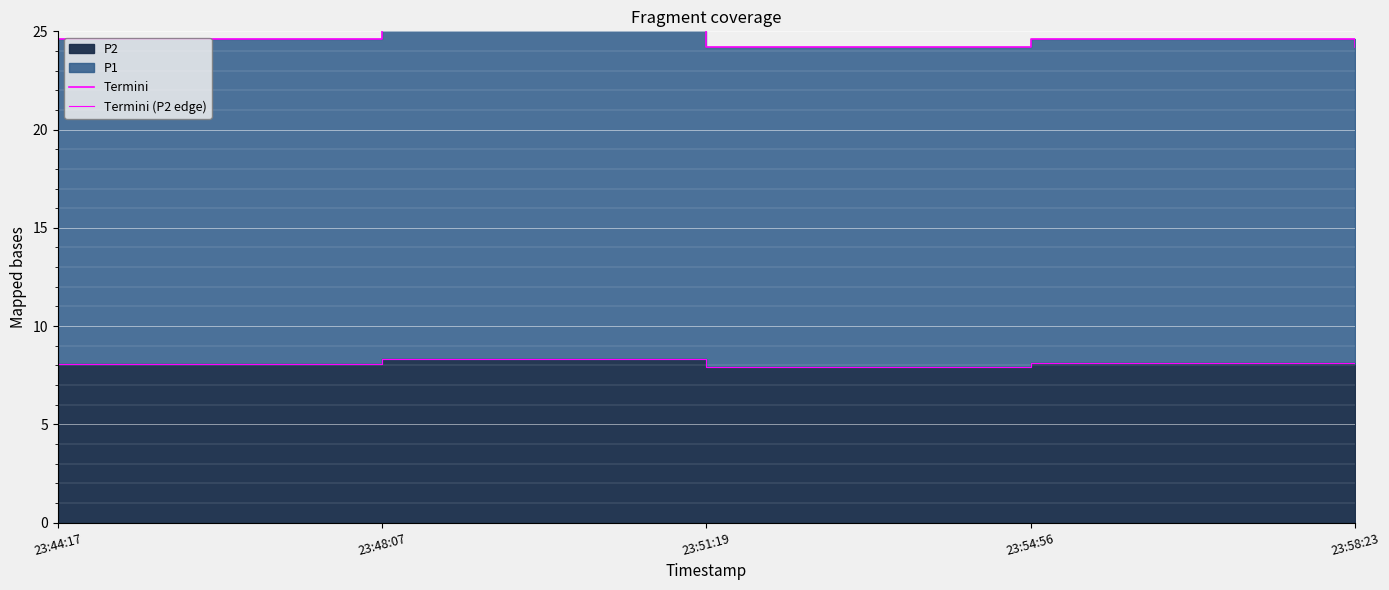

At which category is the sum across all series the highest?

23:48:07